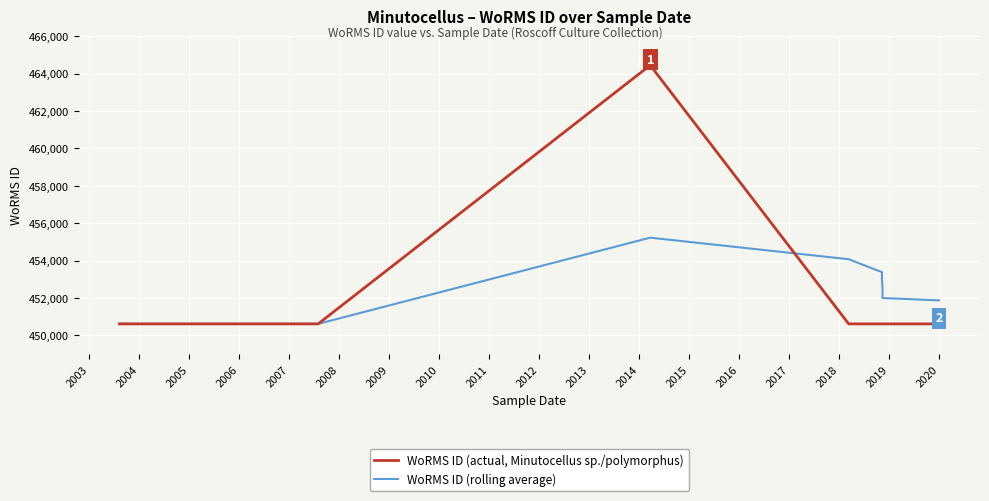

What are all the series names shown in the legend?

WoRMS ID (actual, Minutocellus sp./polymorphus), WoRMS ID (rolling average)